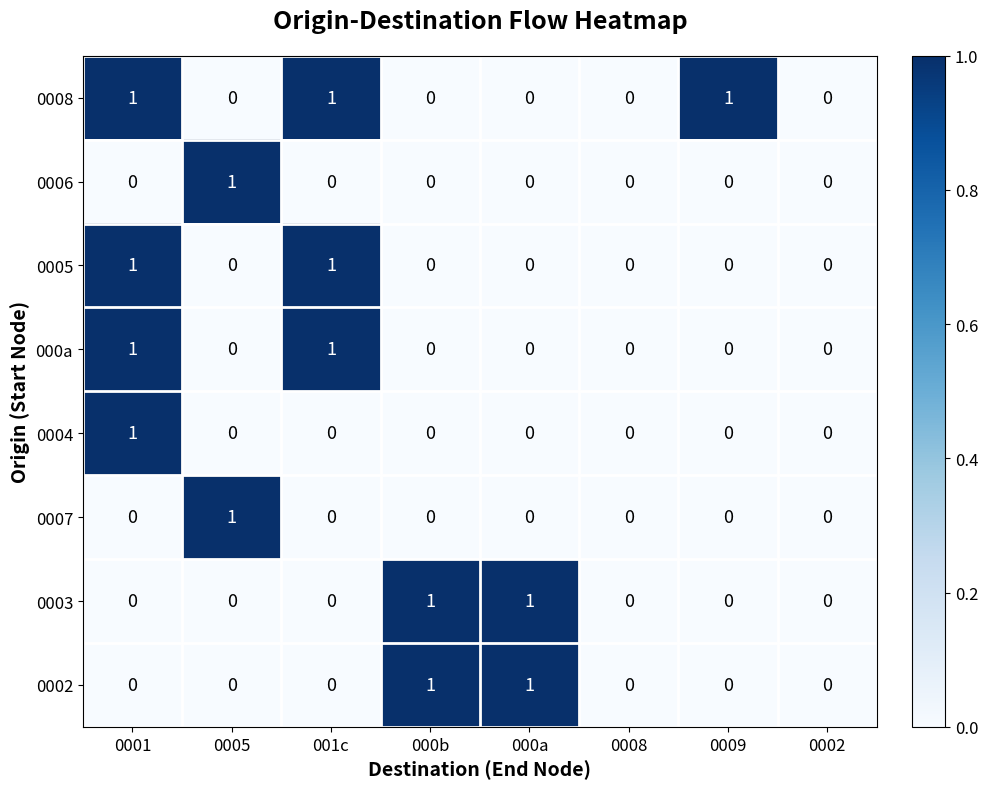

How many values in the 0006 series exceed 0?

1